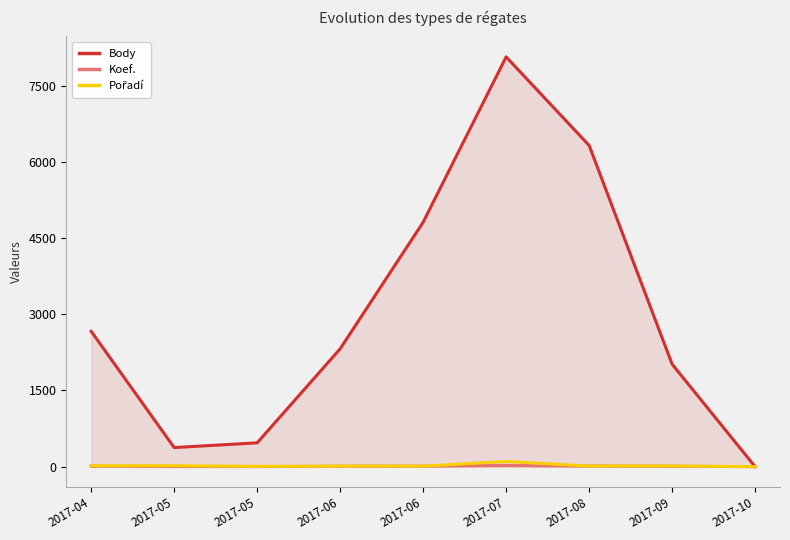

Between 2017-04 and 2017-10, which series saw the biggest shift?

Body